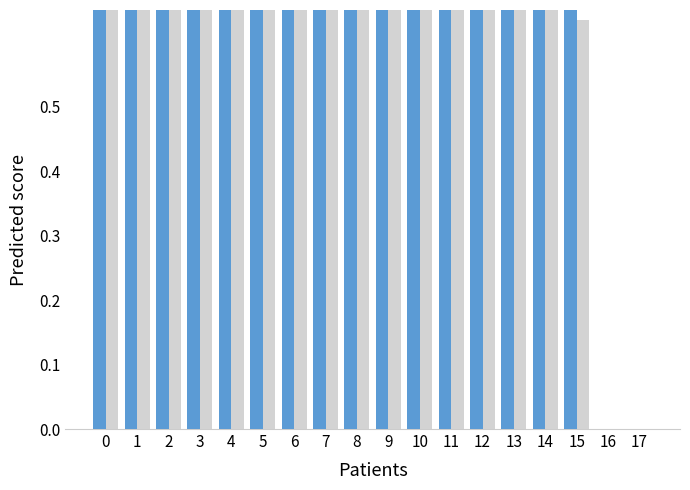

How many distinct data groups are displayed?

2